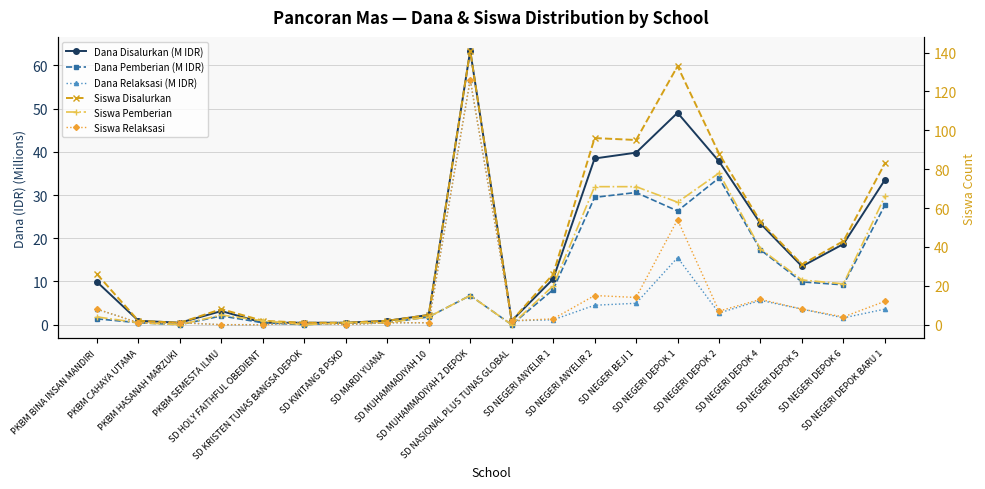

What is the sum of all Dana Relaksasi (M IDR) values?

106.7